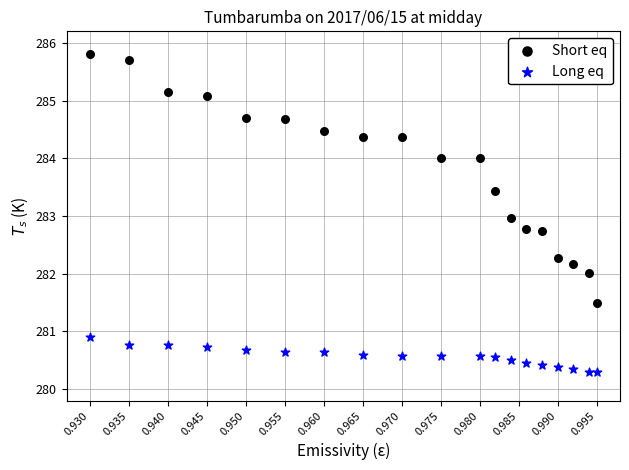

What are all the series names shown in the legend?

Short eq, Long eq